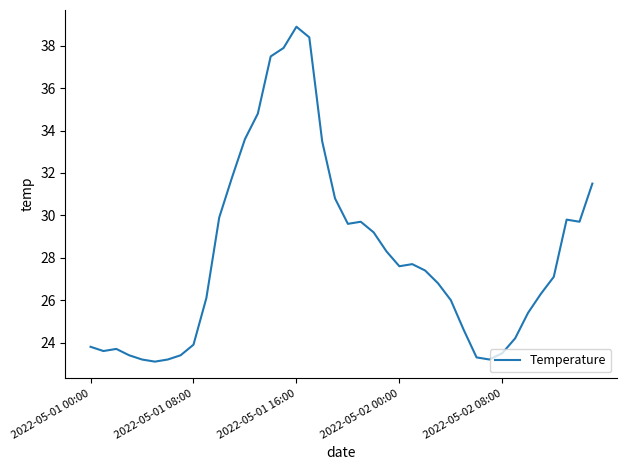

Reading right to left, transcribe all the data shown in this chart.

31.5	29.7	29.8	27.1	26.3	25.4	24.2	23.5	23.2	23.3	24.6	26.0	26.8	27.4	27.7	27.6	28.3	29.2	29.7	29.6	30.8	33.5	38.4	38.9	37.9	37.5	34.8	33.6	31.8	29.9	26.1	23.9	23.4	23.2	23.1	23.2	23.4	23.7	23.6	23.8